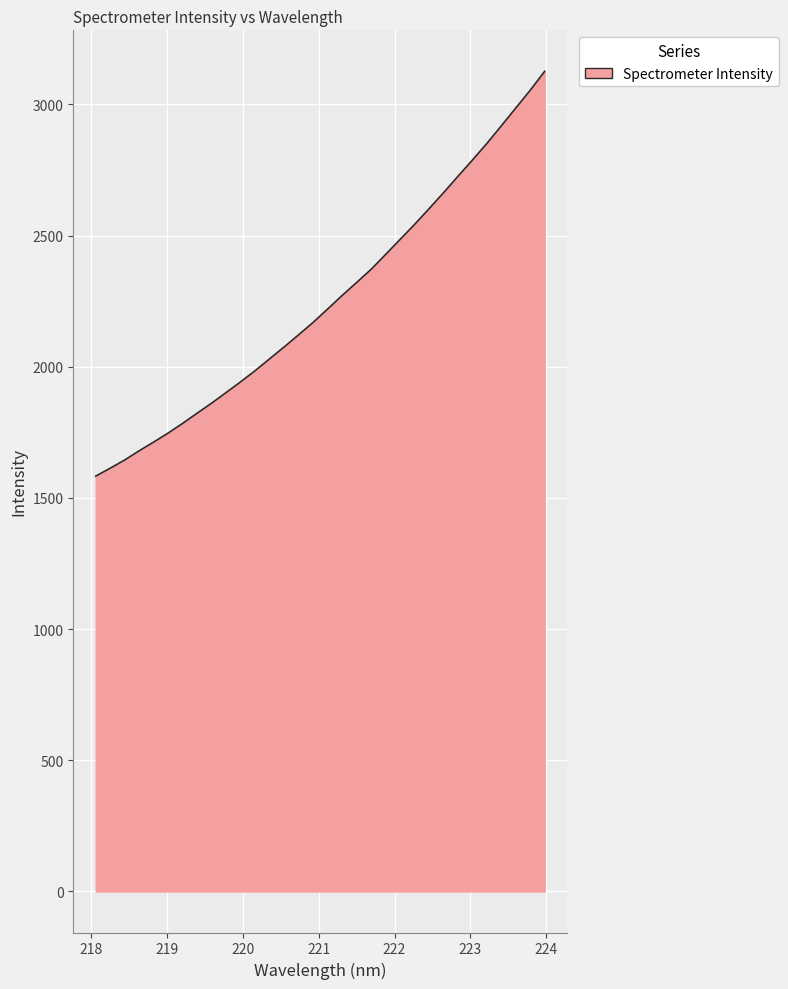

What is the smallest value displayed?

1583.0